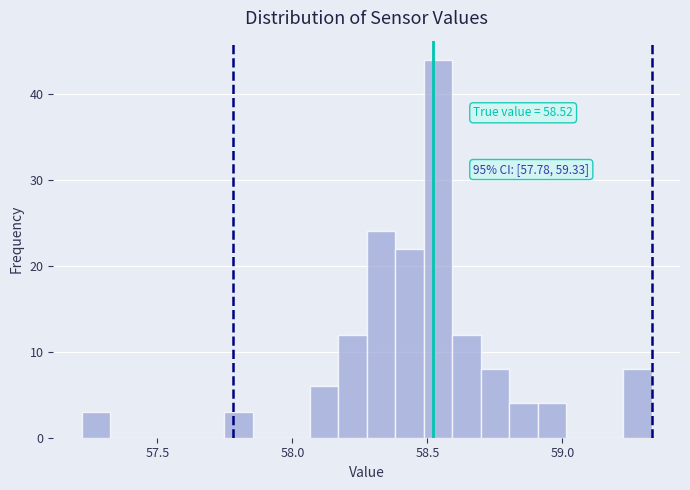

Read against the x-axis, roughly where is the centre of the tallest bar?

58.55